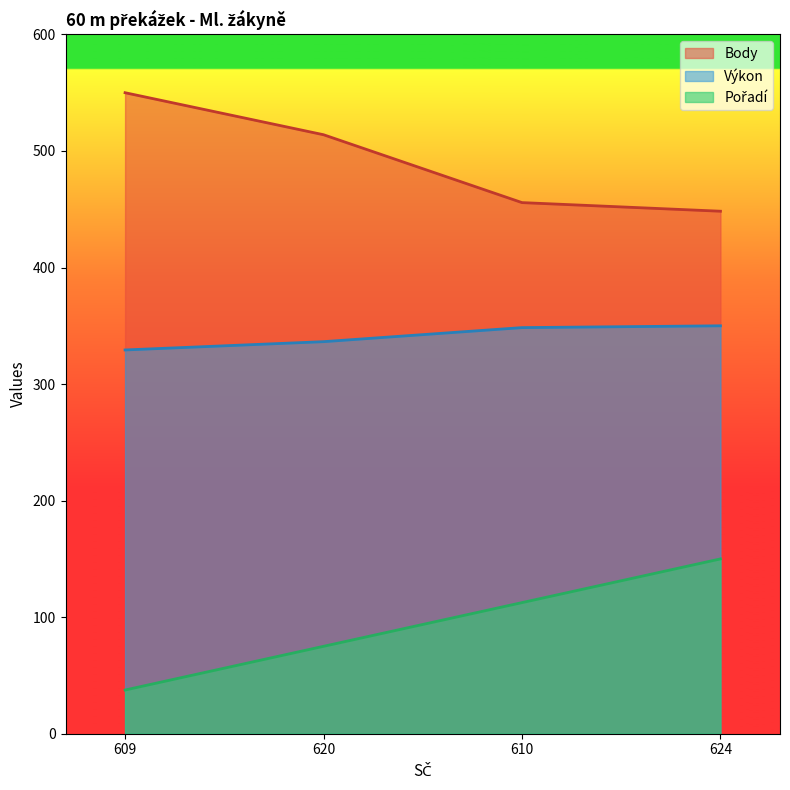

The Výkon series shows 205.7 at 610. True or false?

False